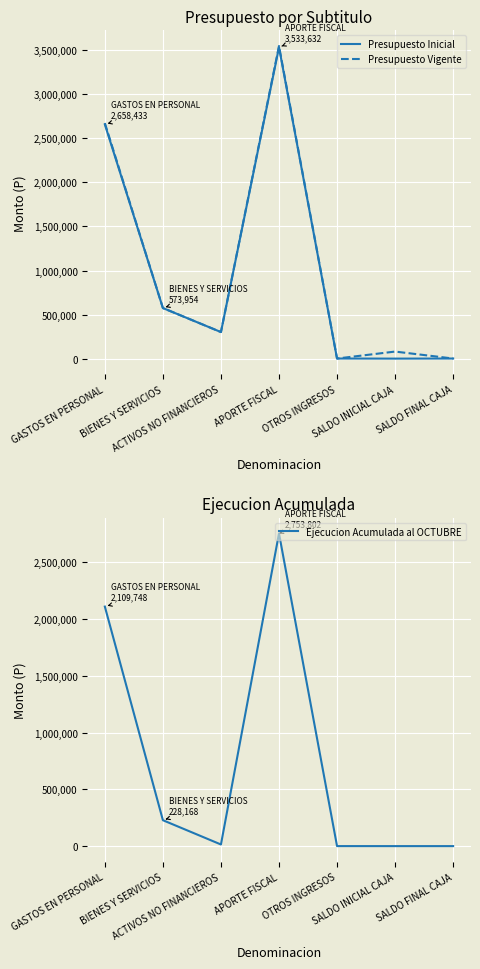

True or false: Ejecucion Acumulada al OCTUBRE and Presupuesto Inicial cross at least once.

False